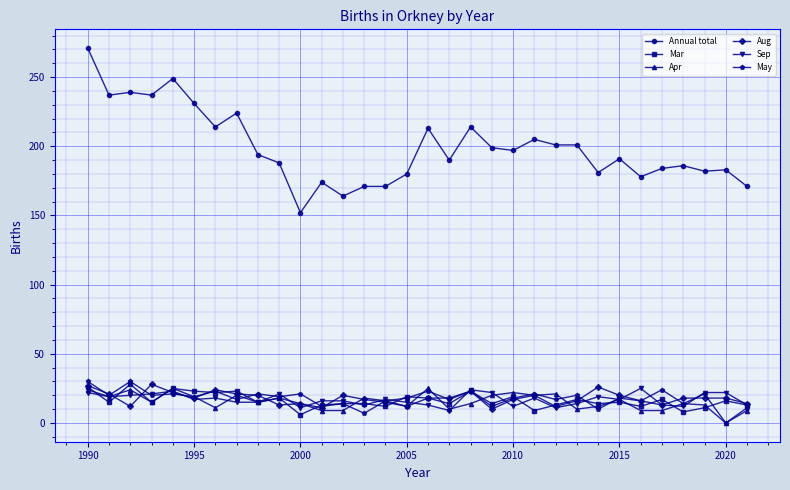

What is the greatest value displayed?

271